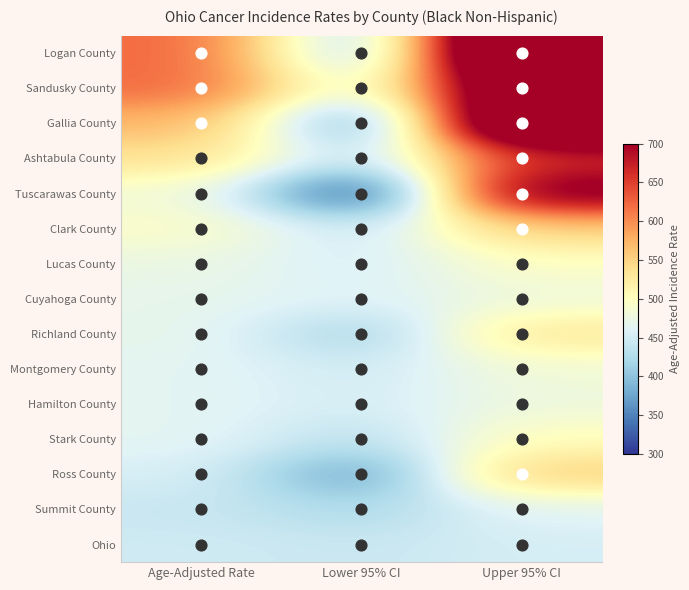

Reading right to left, list all the values displayed in this chart.

Logan County: Upper 95% CI=915.5	Lower 95% CI=401.8	Age-Adjusted Rate=623.5
Sandusky County: Upper 95% CI=820.9	Lower 95% CI=459.1	Age-Adjusted Rate=622.0
Gallia County: Upper 95% CI=860.7	Lower 95% CI=362.2	Age-Adjusted Rate=572.9
Ashtabula County: Upper 95% CI=659.9	Lower 95% CI=431.1	Age-Adjusted Rate=536.9
Tuscarawas County: Upper 95% CI=732.2	Lower 95% CI=301.7	Age-Adjusted Rate=484.3
Clark County: Upper 95% CI=550.9	Lower 95% CI=443.4	Age-Adjusted Rate=495.0
Lucas County: Upper 95% CI=495.9	Lower 95% CI=453.0	Age-Adjusted Rate=474.1
Cuyahoga County: Upper 95% CI=478.4	Lower 95% CI=459.5	Age-Adjusted Rate=468.9
Richland County: Upper 95% CI=531.1	Lower 95% CI=413.6	Age-Adjusted Rate=469.7
Montgomery County: Upper 95% CI=482.3	Lower 95% CI=447.8	Age-Adjusted Rate=464.8
Hamilton County: Upper 95% CI=478.1	Lower 95% CI=451.7	Age-Adjusted Rate=464.7
Stark County: Upper 95% CI=501.5	Lower 95% CI=432.0	Age-Adjusted Rate=465.8
Ross County: Upper 95% CI=554.4	Lower 95% CI=368.9	Age-Adjusted Rate=454.9
Summit County: Upper 95% CI=463.6	Lower 95% CI=422.4	Age-Adjusted Rate=442.7
Ohio: Upper 95% CI=452.6	Lower 95% CI=442.9	Age-Adjusted Rate=447.7